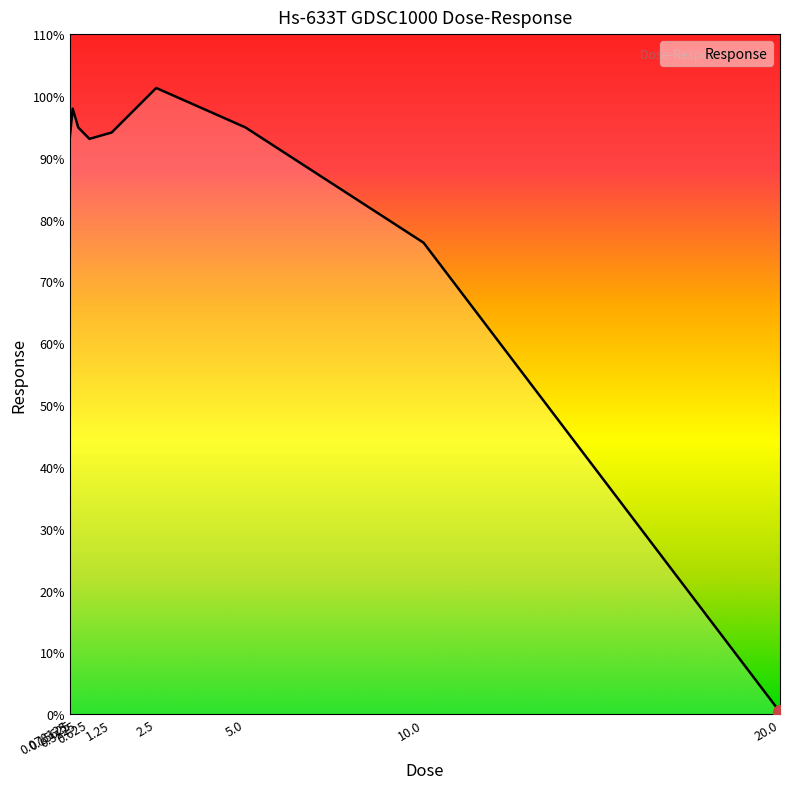

How many values are below 94?

4